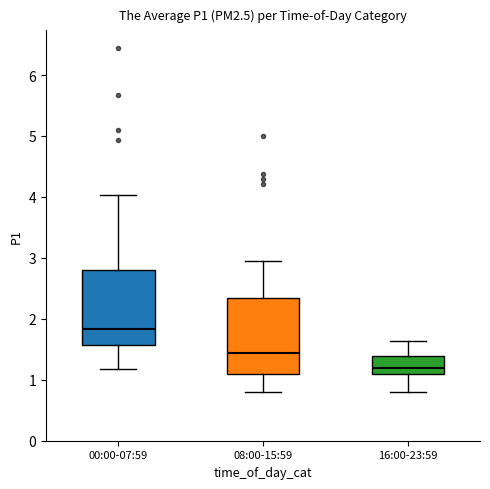

Where does the lower whisker of the box for 00:00-07:59 end on the y-axis? The values are not printed on the chart, so give them approximately, as read against the axis.

1.2